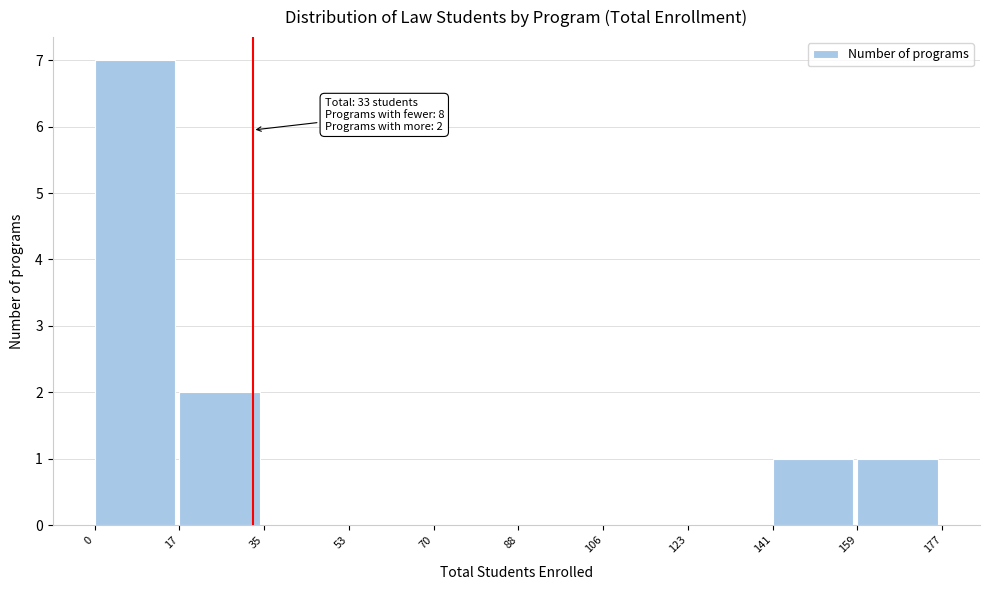

Which range on the x-axis has the tallest bar?

0 to 17